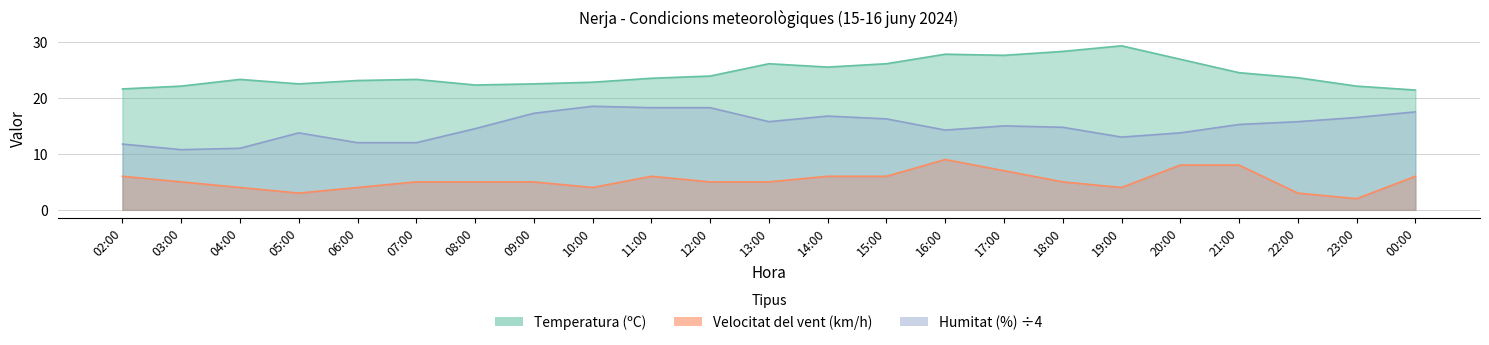

Which has a higher value, 08:00 or 20:00?

20:00